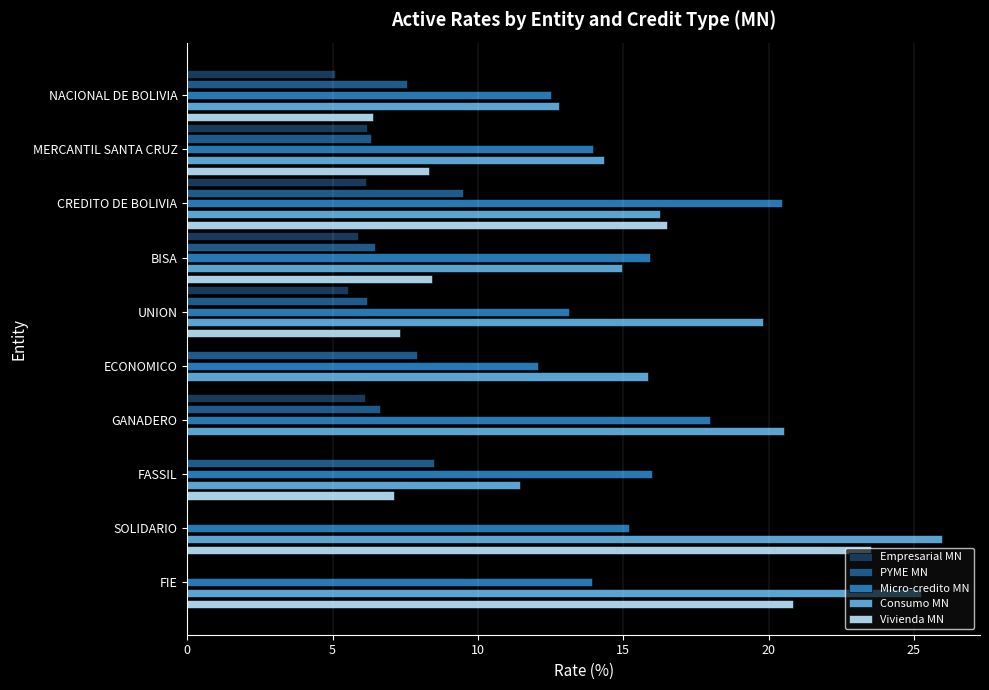

Which series has the widest spread of values?

Vivienda MN